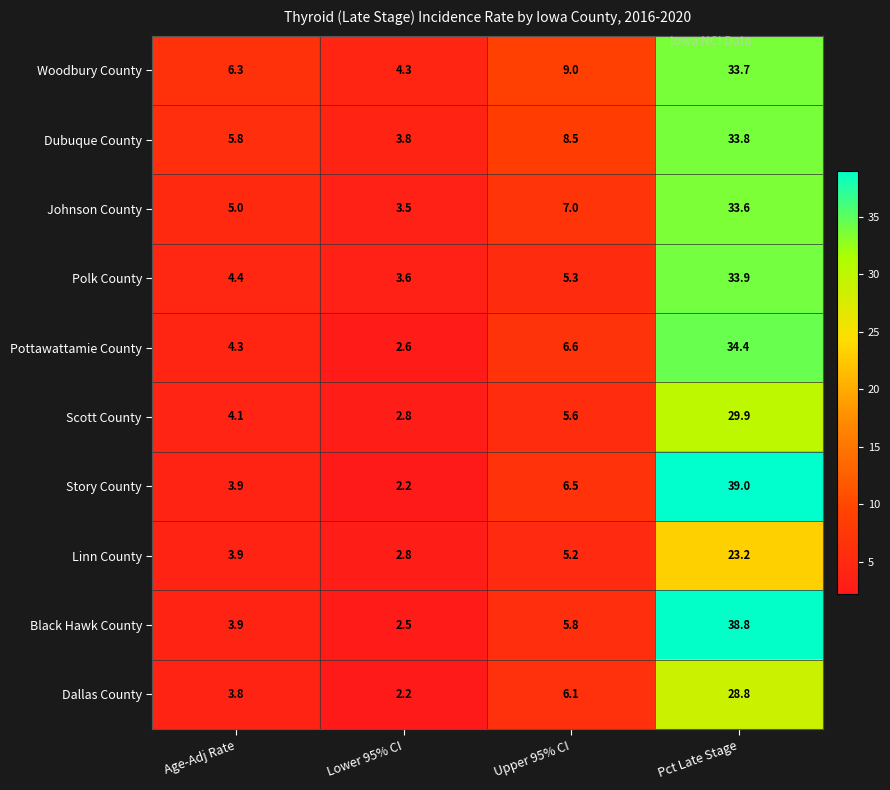

What is the total value across all series at Pct Late Stage?

329.1